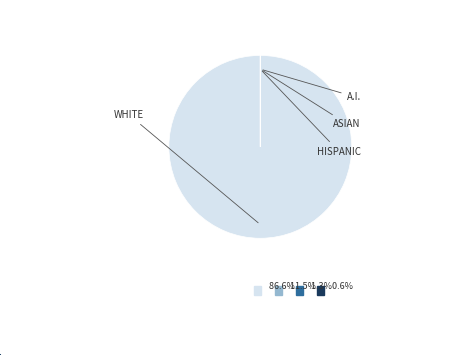

Is there any slice that represents more than half of the pie?

Yes